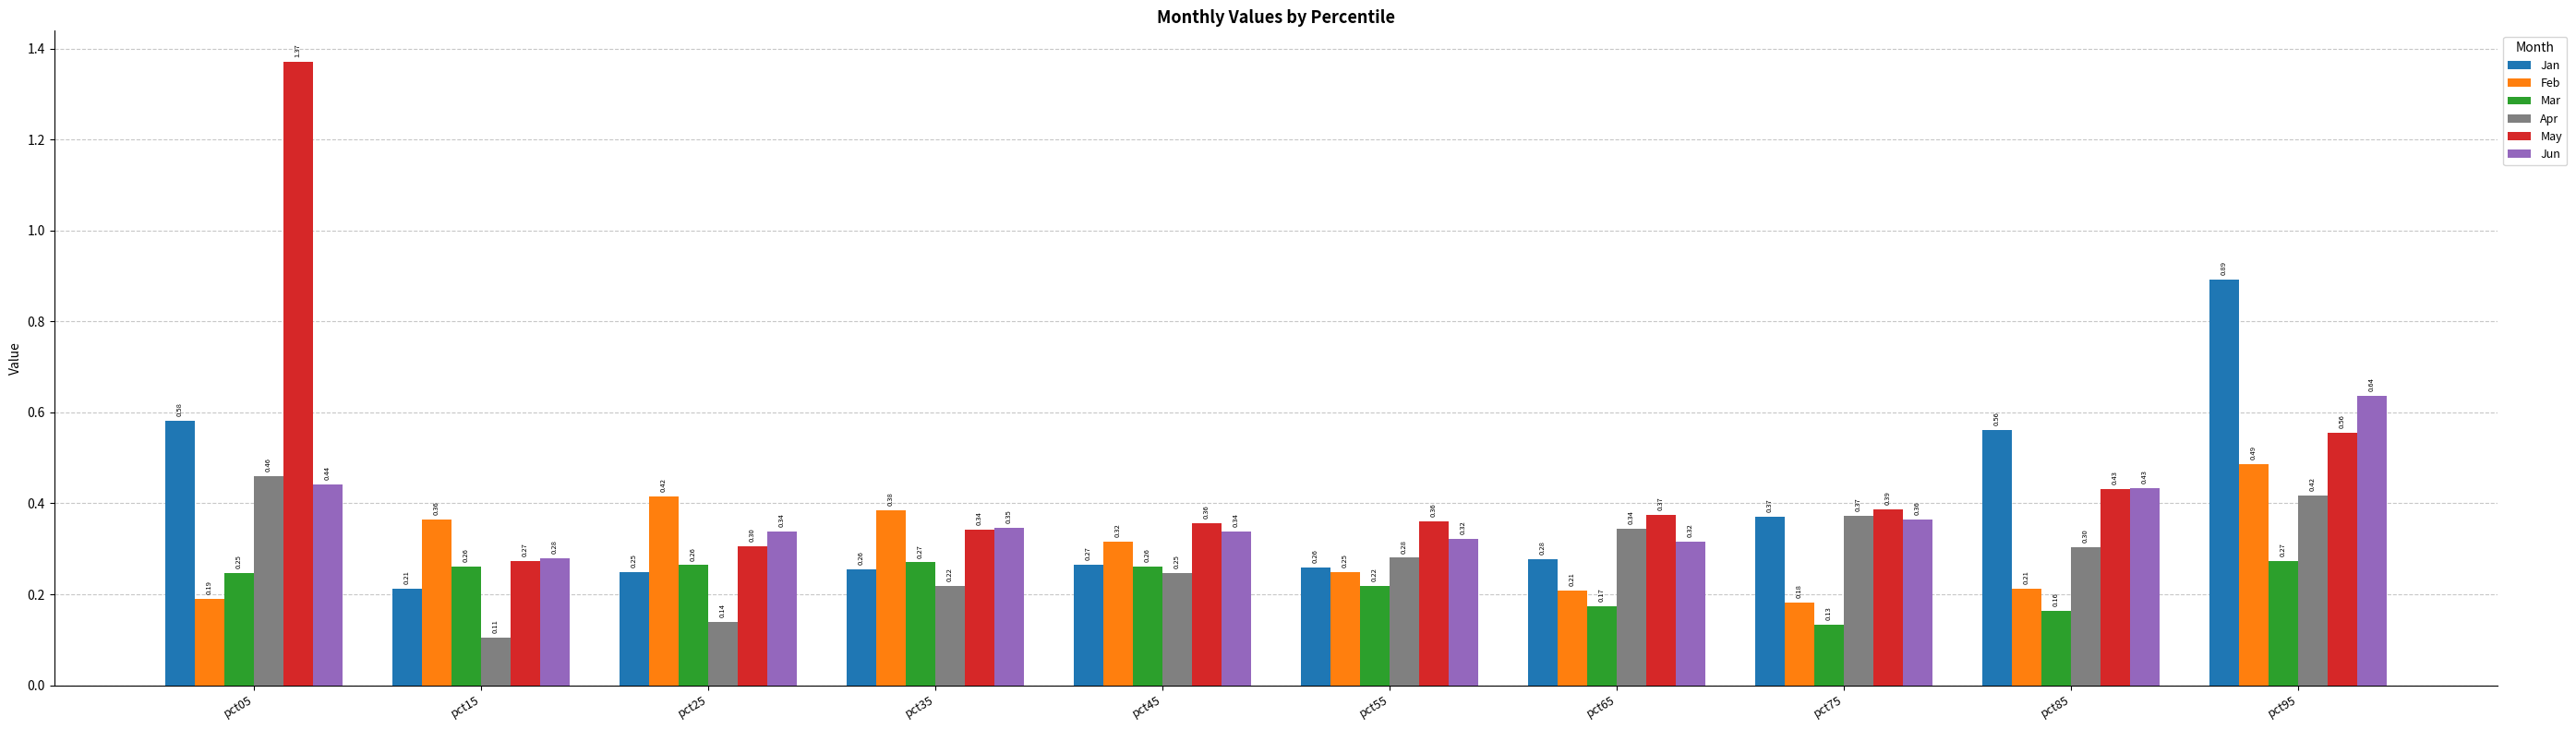

What are all the series names shown in the legend?

Jan, Feb, Mar, Apr, May, Jun